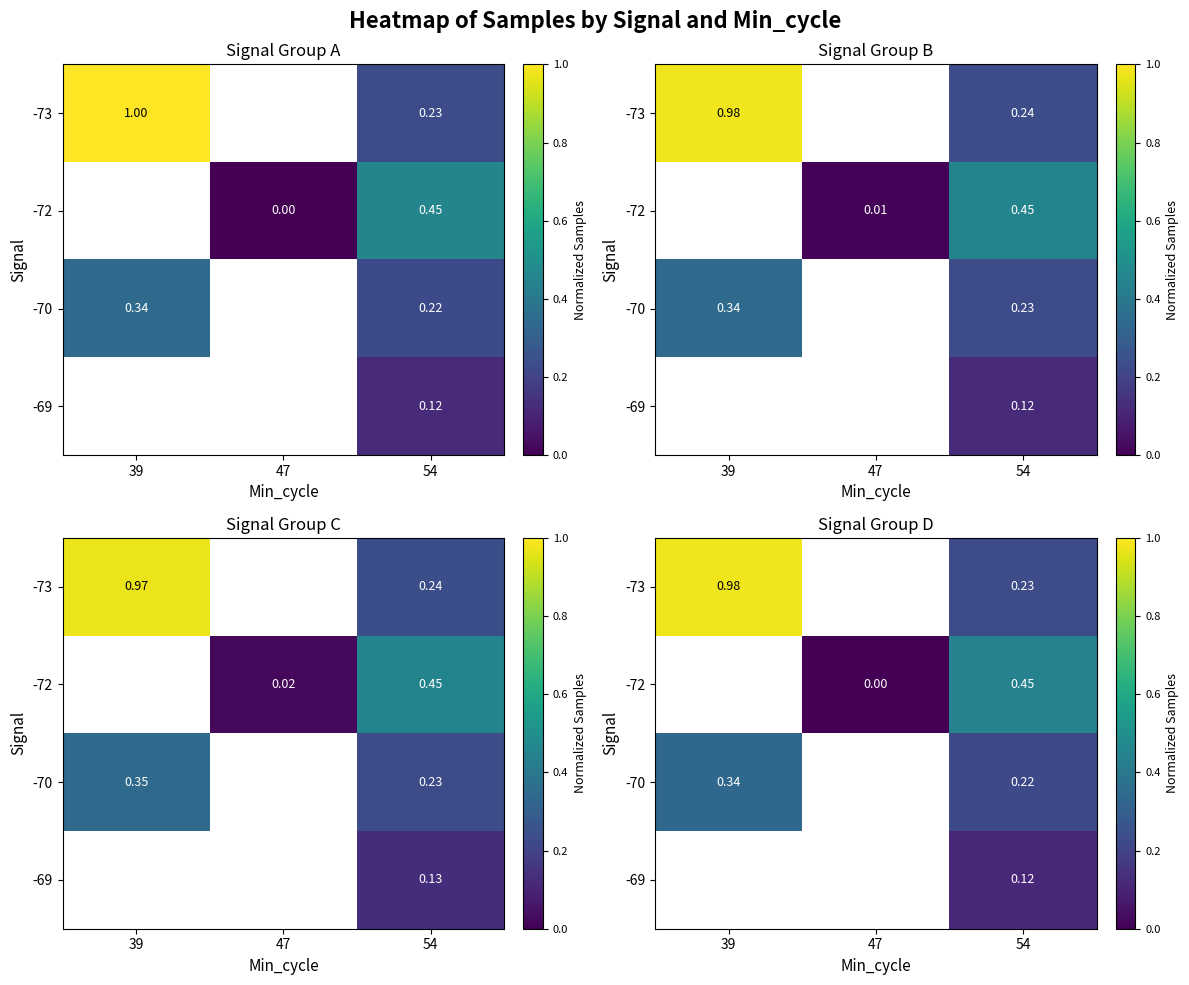

How many series are shown in this chart?

4